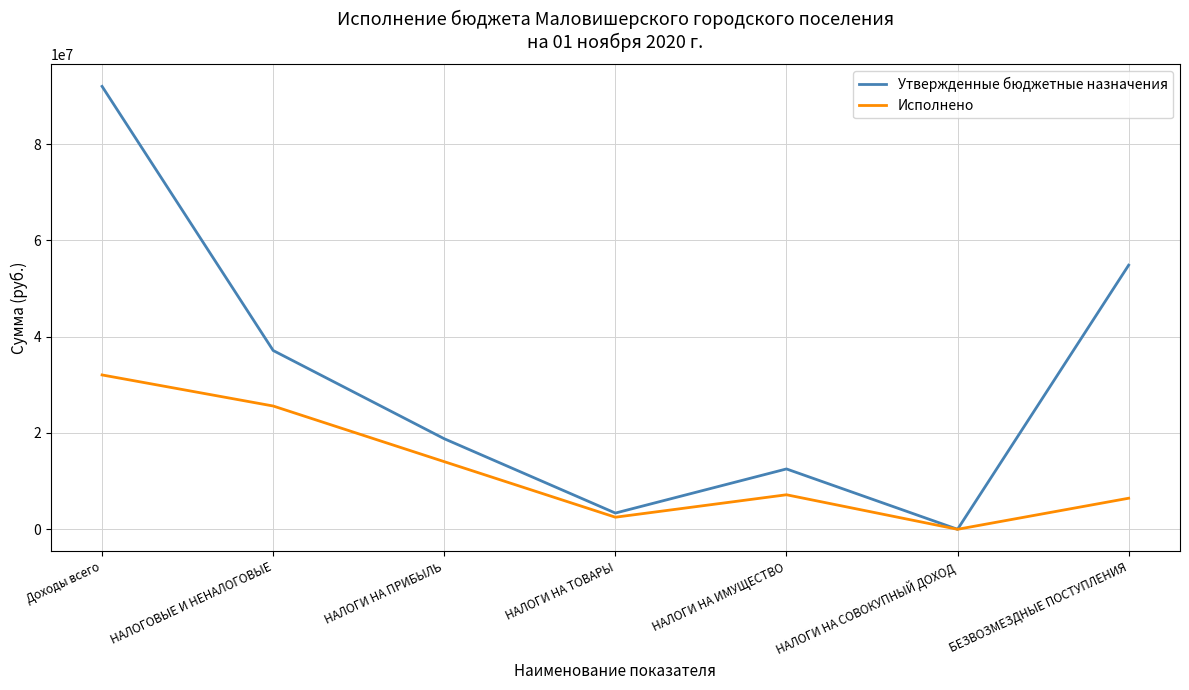

What are all the series names shown in the legend?

Утвержденные бюджетные назначения, Исполнено